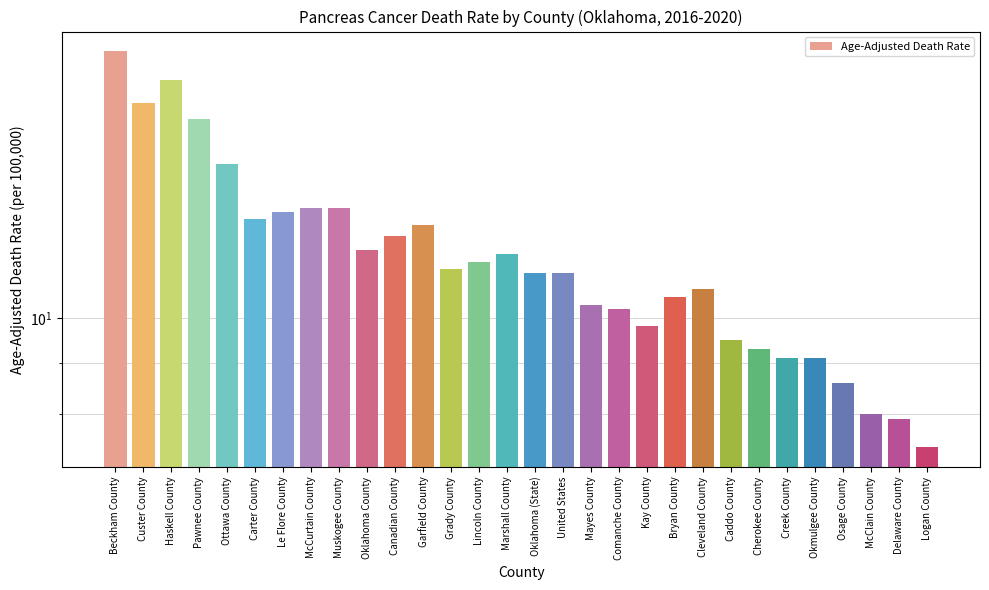

Which has a higher value, Oklahoma (State) or Canadian County?

Canadian County